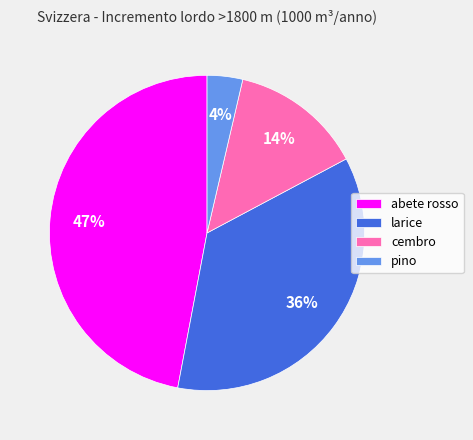

Count the number of slices in the pie.

4